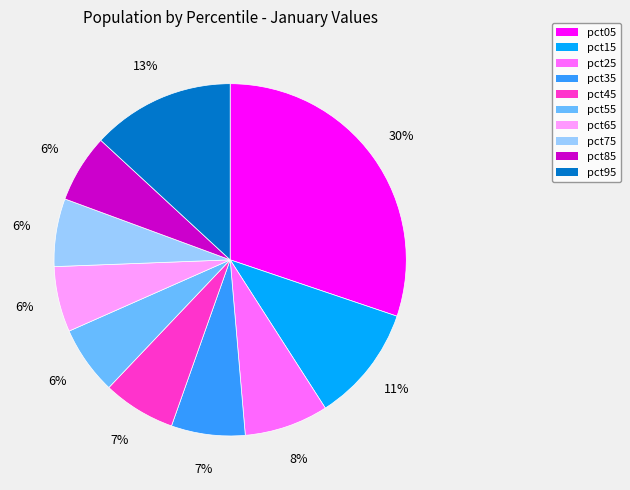

How many segments does this pie chart have?

10